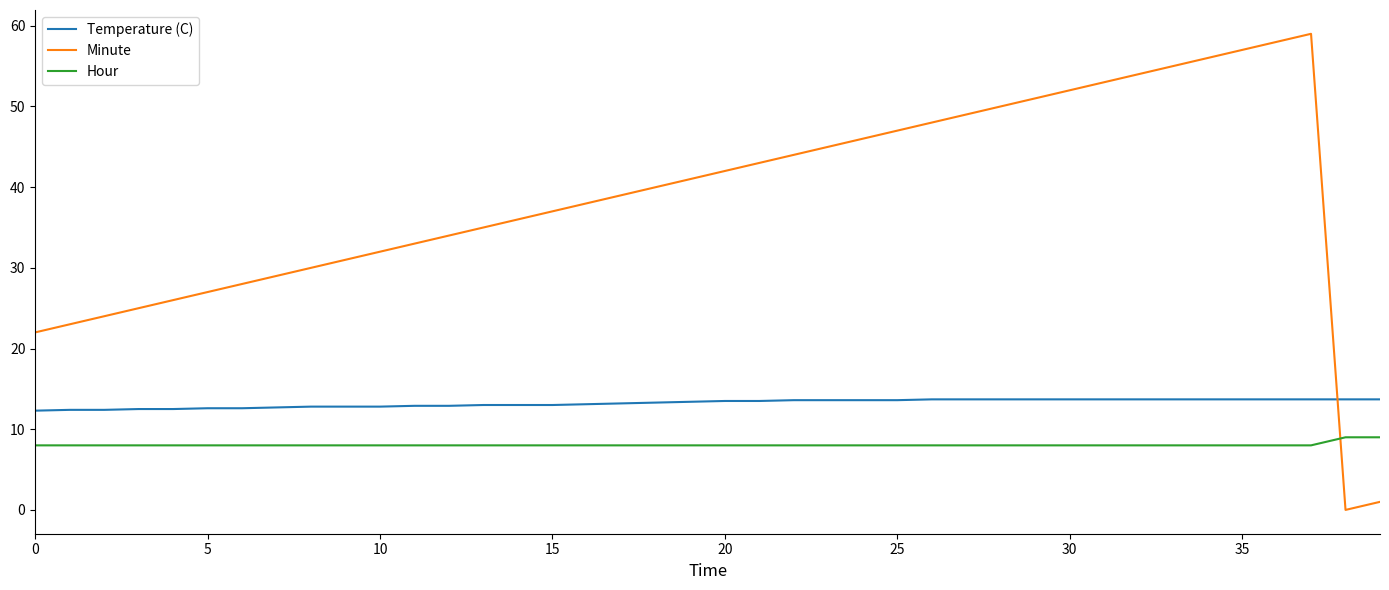

Which series has the largest total across all categories?

Minute